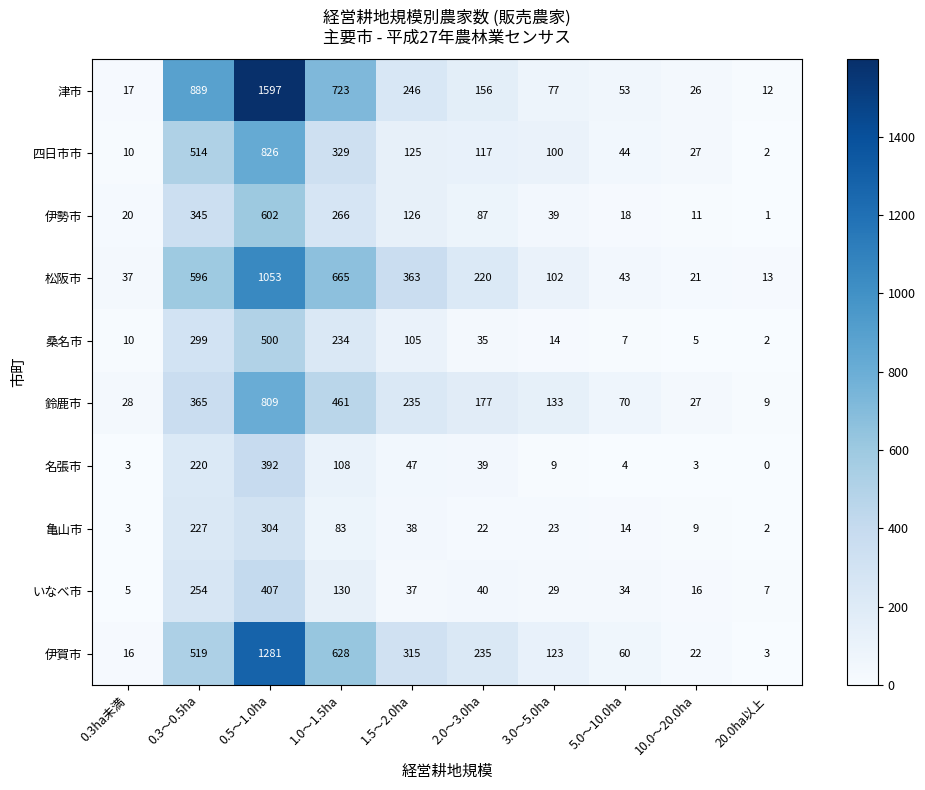

The 伊勢市 series shows 150 at 0.5～1.0ha. True or false?

False